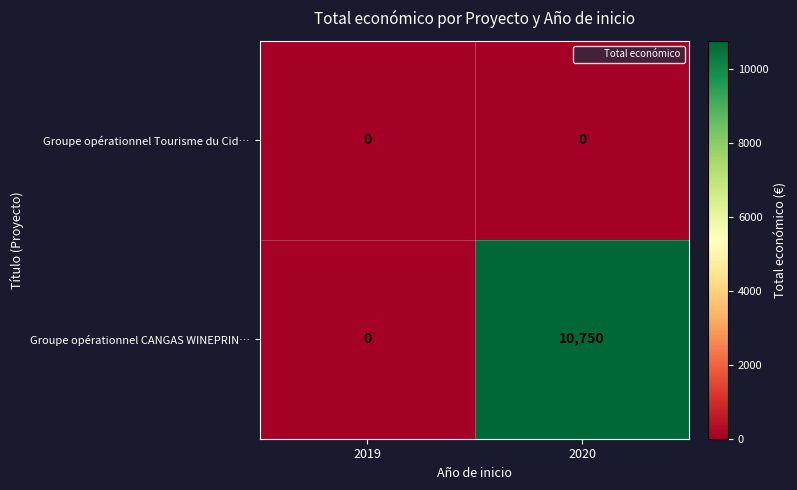

Which series has the largest total across all categories?

Groupe opérationnel CANGAS WINEPRIN…